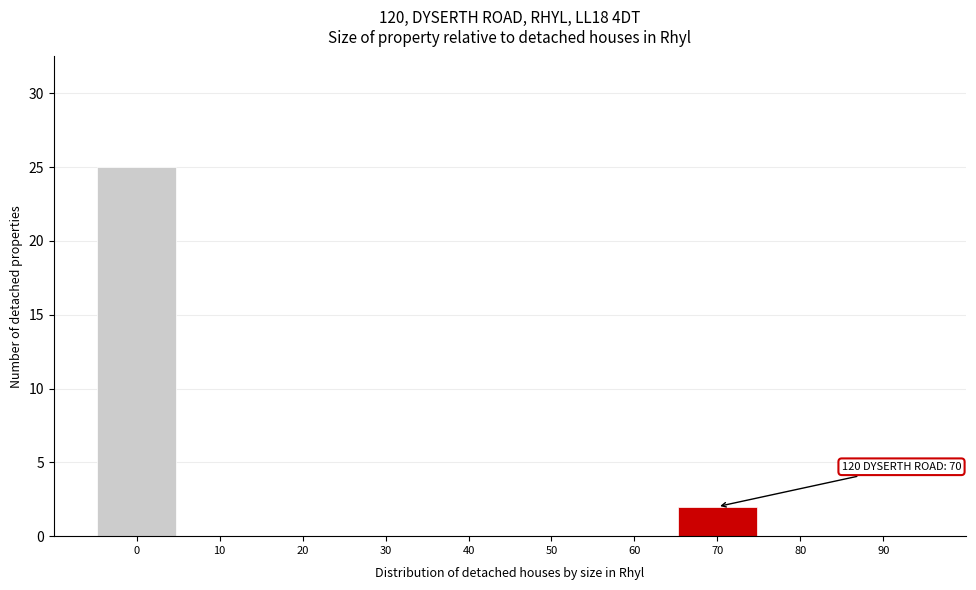

Reading right to left, list all the values displayed in this chart.

90=0	80=0	70=2	60=0	50=0	40=0	30=0	20=0	10=0	0=25